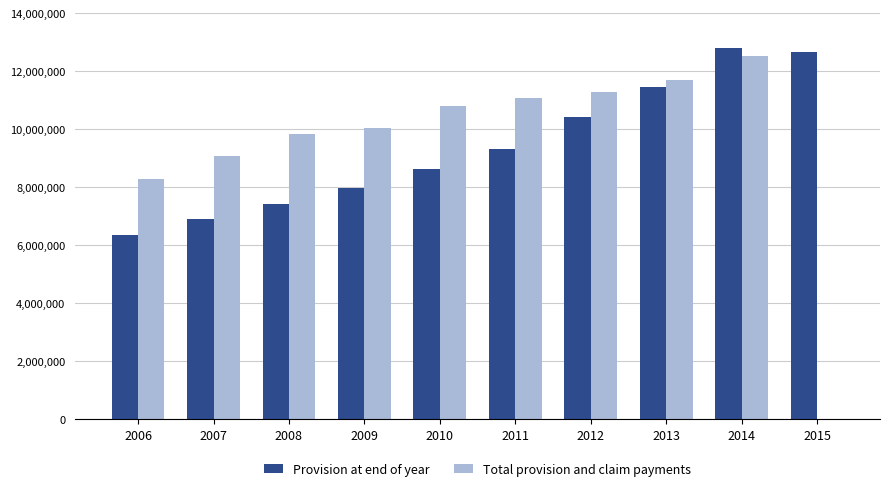

What are all the series names shown in the legend?

Provision at end of year, Total provision and claim payments